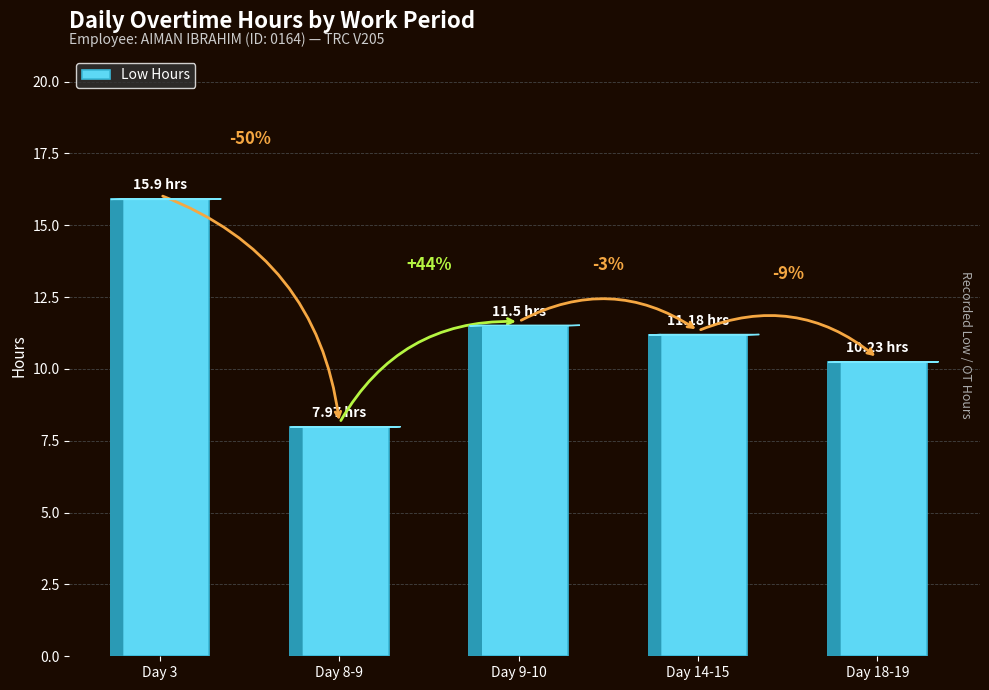

What is the minimum value shown in the chart?

8.0